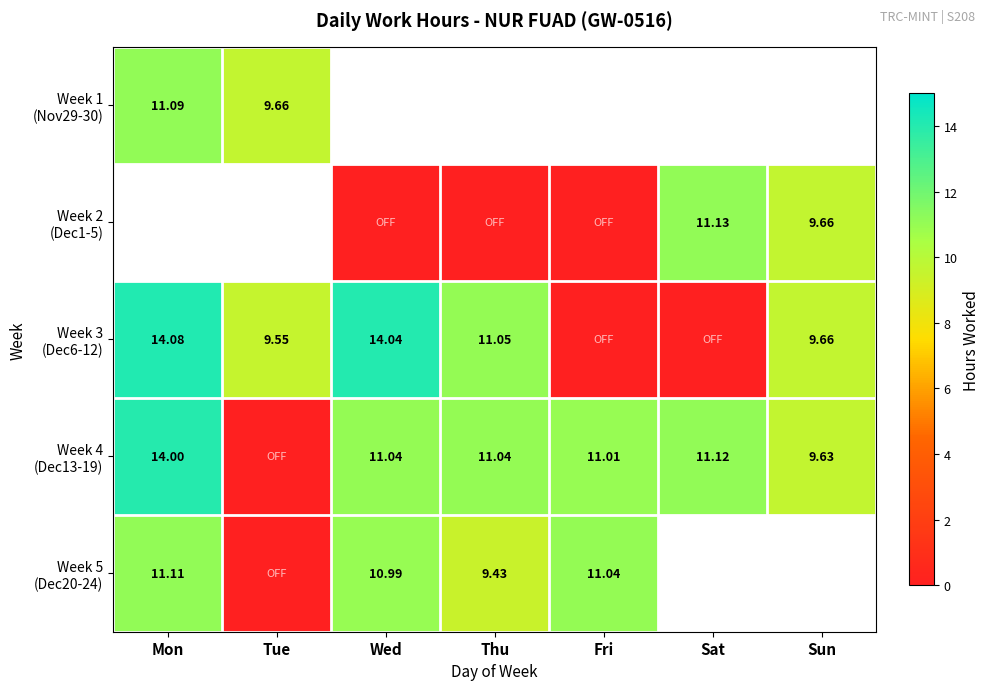

The value of Week 5 (Dec20-24) at Fri is 11.0. True or false?

True